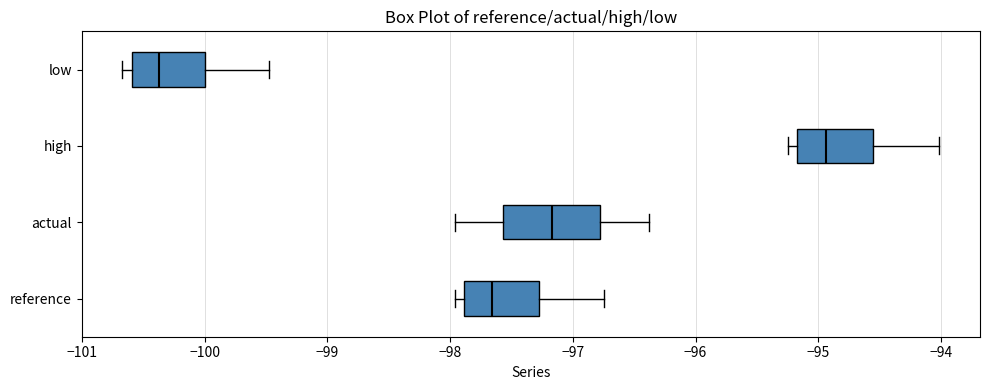

Reading bottom to top, read every box against the x-axis: the position of its median line, the range the box covers, and the ends of its whiskers. The values are not printed on the chart, so give them approximately, as read against the axis.

reference: median -97.7, box -97.9 to -97.3, whiskers -98.0 to -96.7
actual: median -97.2, box -97.6 to -96.8, whiskers -98.0 to -96.4
high: median -94.9, box -95.2 to -94.6, whiskers -95.2 (just left of the box's left edge) to -94.0
low: median -100.4, box -100.6 to -100.0, whiskers -100.7 to -99.5